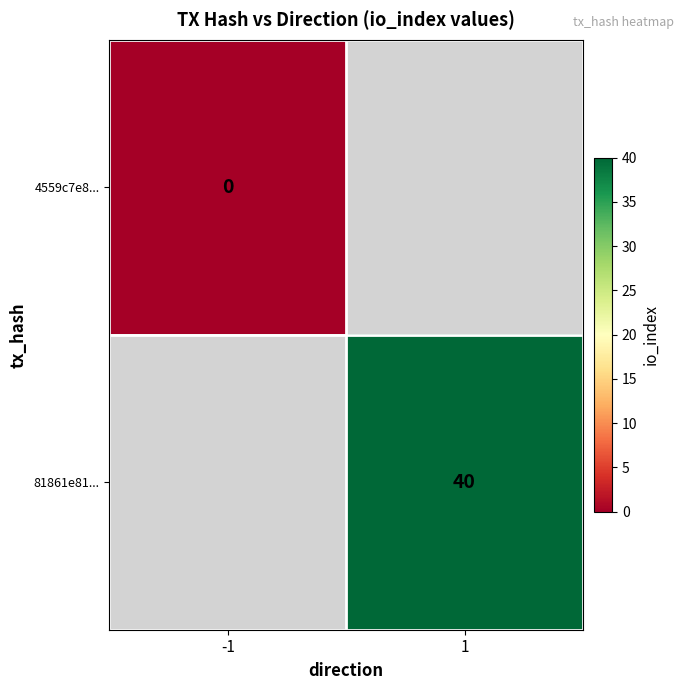

Between -1 and 1, which is larger?

1